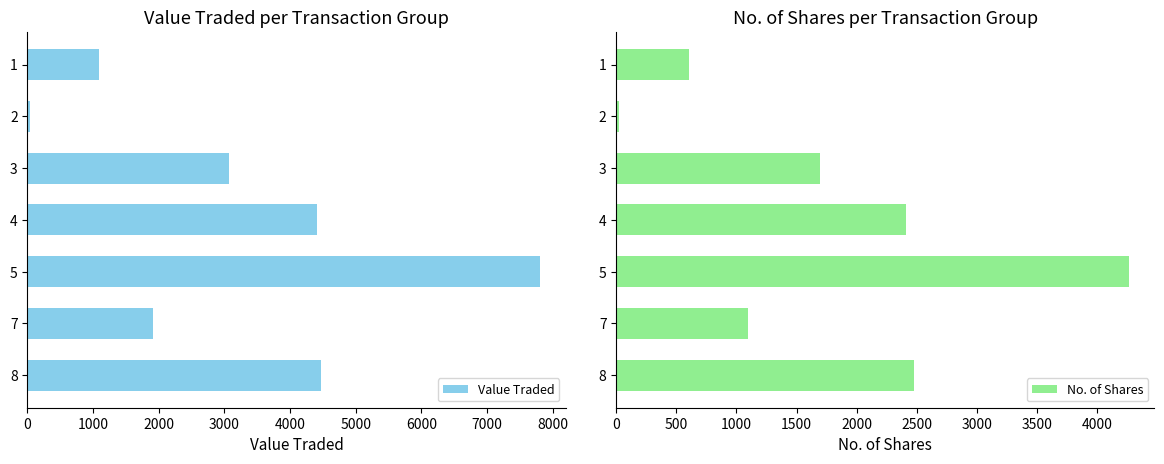

Which category has the highest value in the No. of Shares series?

5